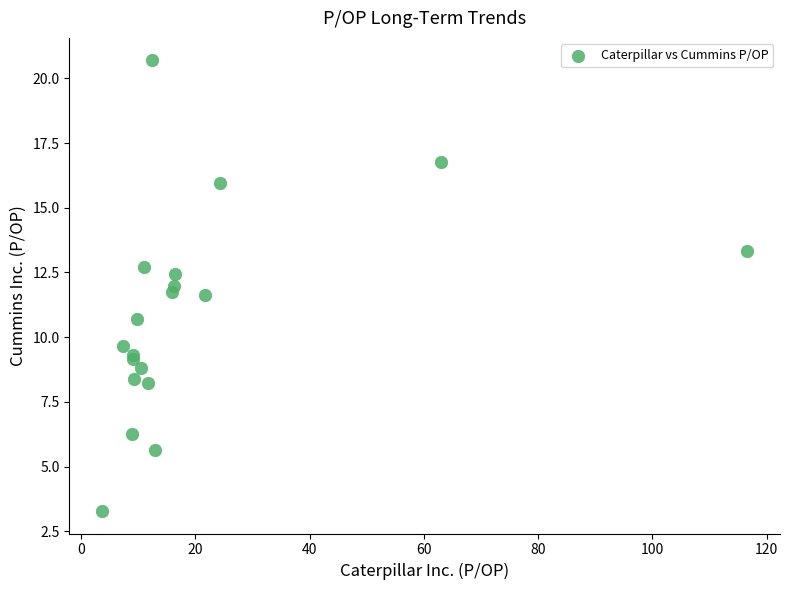

What Y value in the scatter plot is closest to 11?

10.7